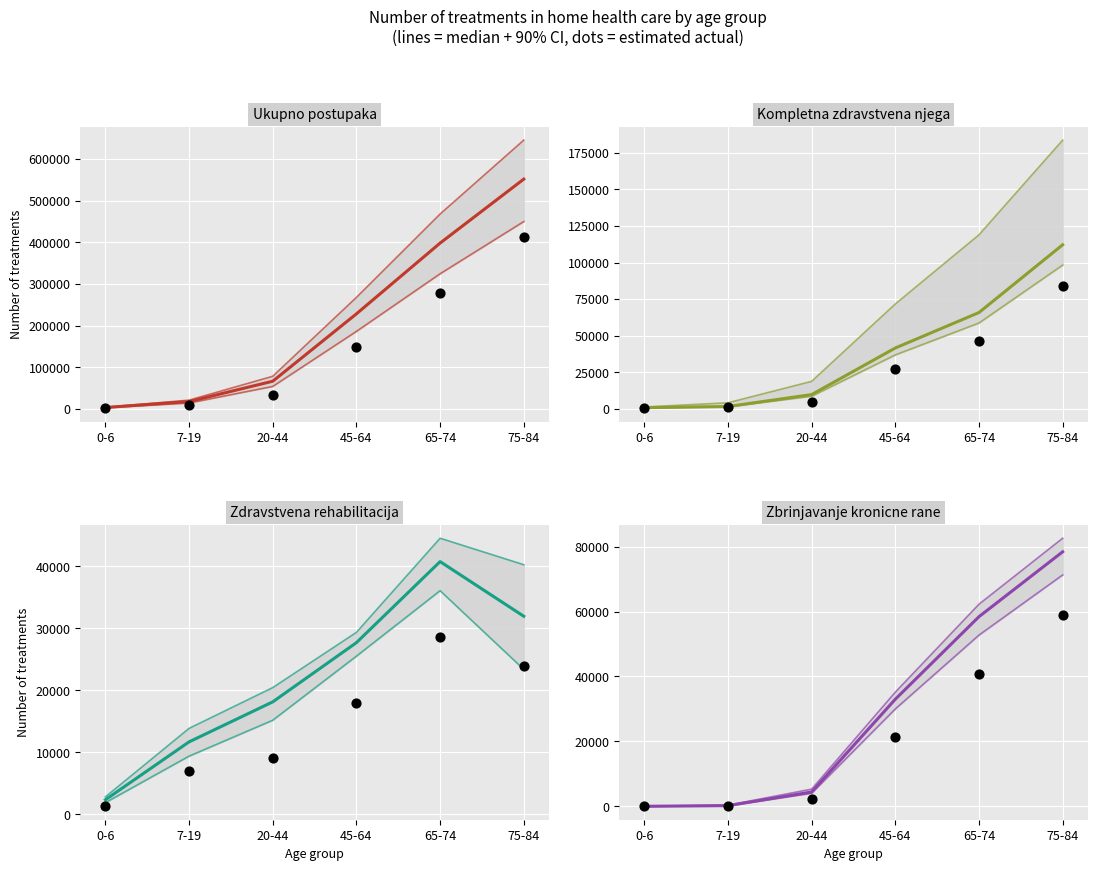

Which series has the largest Y range (max minus min)?

Ukupno postupaka